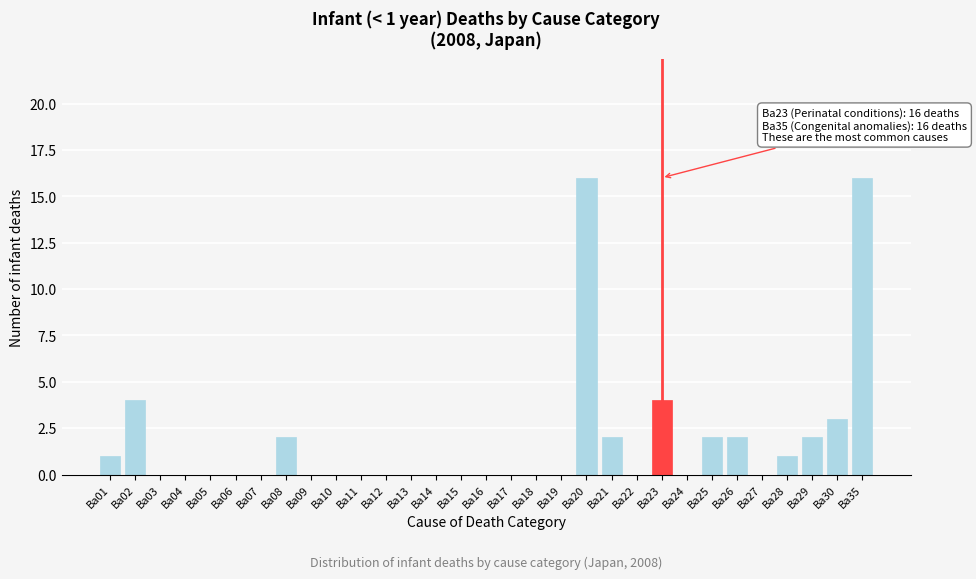

The value at Ba19 is 6. True or false?

False